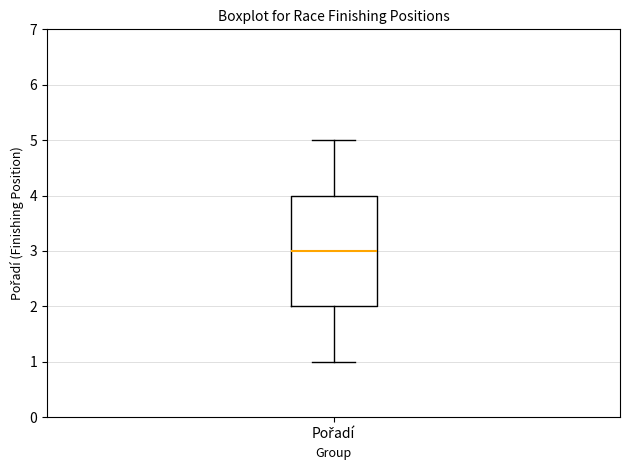

Read this box plot against the y-axis: the position of the median line, the range covered by the box, and the ends of both whiskers. The values are not printed on the chart, so give them approximately, as read against the axis.

median 3, box 2 to 4, whiskers 1 to 5